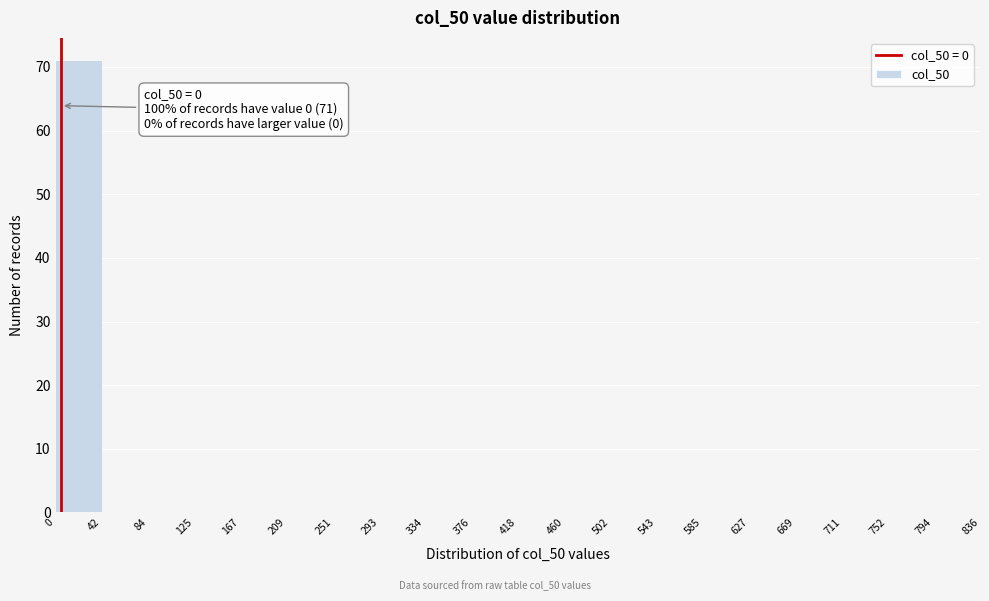

Over which range of the x-axis is the bar tallest?

0 to 42